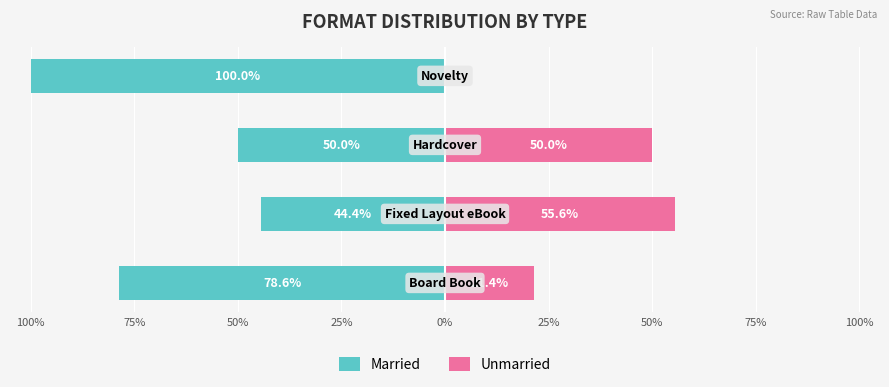

What is the sum of all Married values?

-273.0